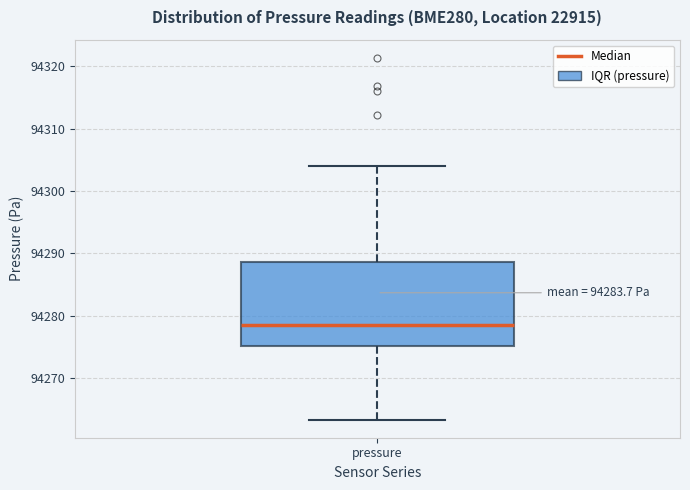

Read this box plot against the y-axis: the position of the median line, the range covered by the box, and the ends of both whiskers. The values are not printed on the chart, so give them approximately, as read against the axis.

median 94279, box 94275 to 94289, whiskers 94263 to 94304